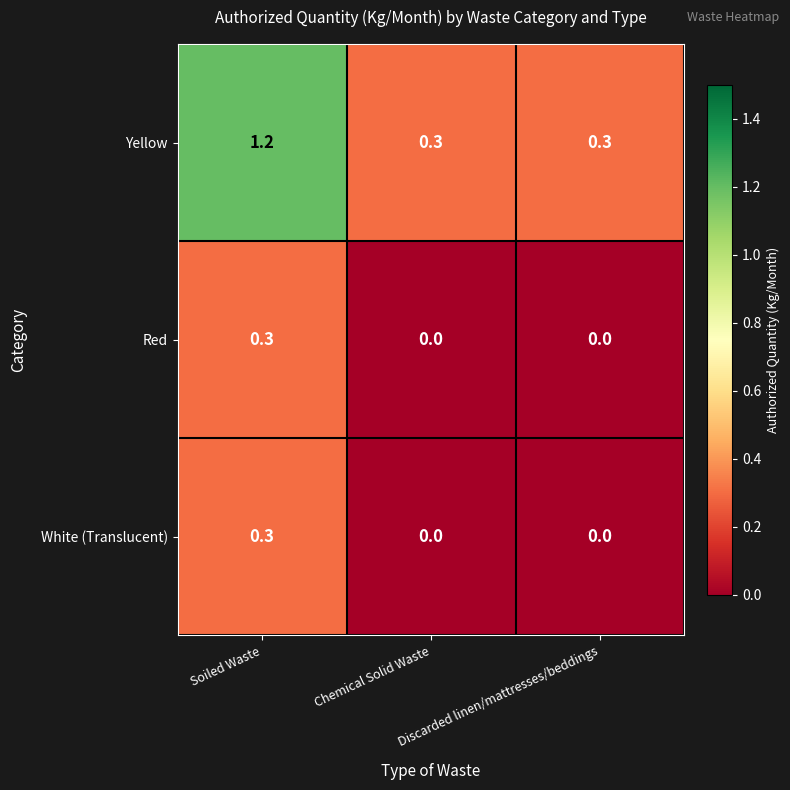

What is the total value across all series at Chemical Solid Waste?

0.3